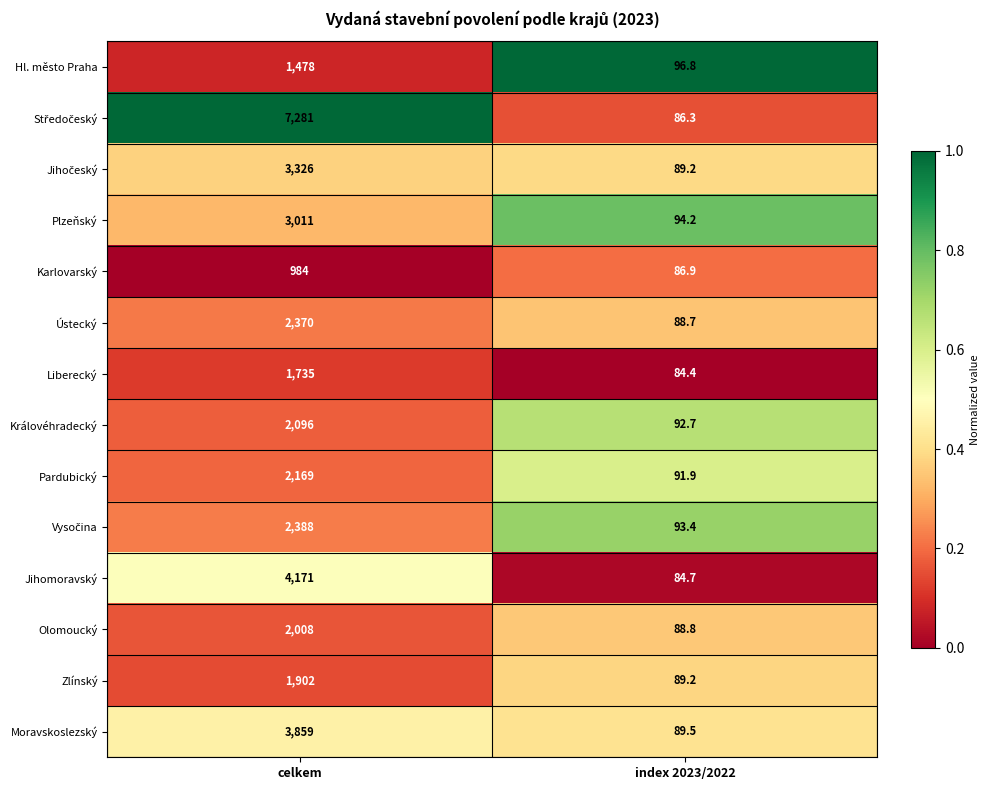

What is the sum of the Olomoucký values at index 2023/2022 and celkem?

2096.8